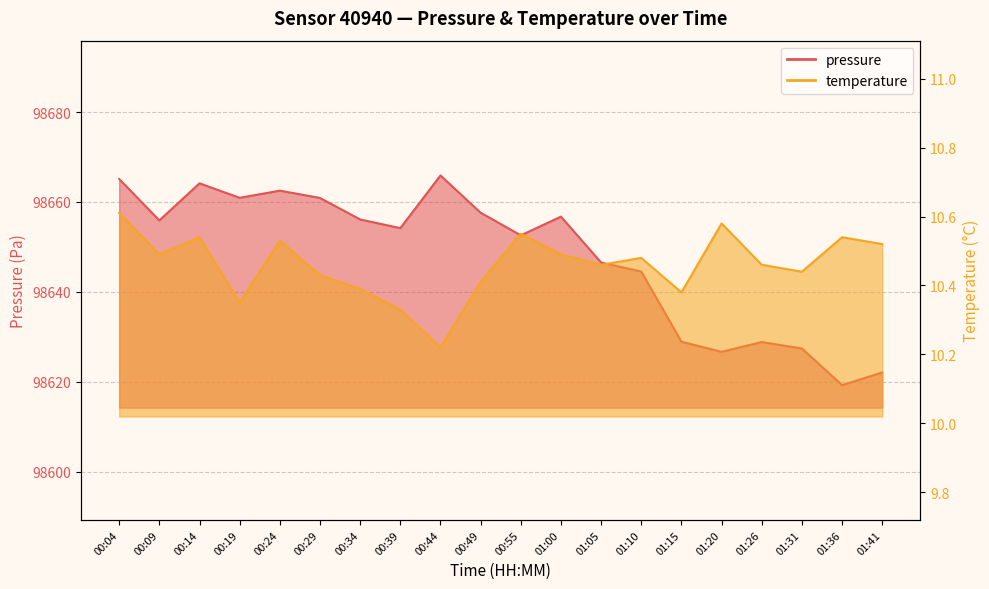

Which series changed the most between 00:19 and 00:24?

pressure